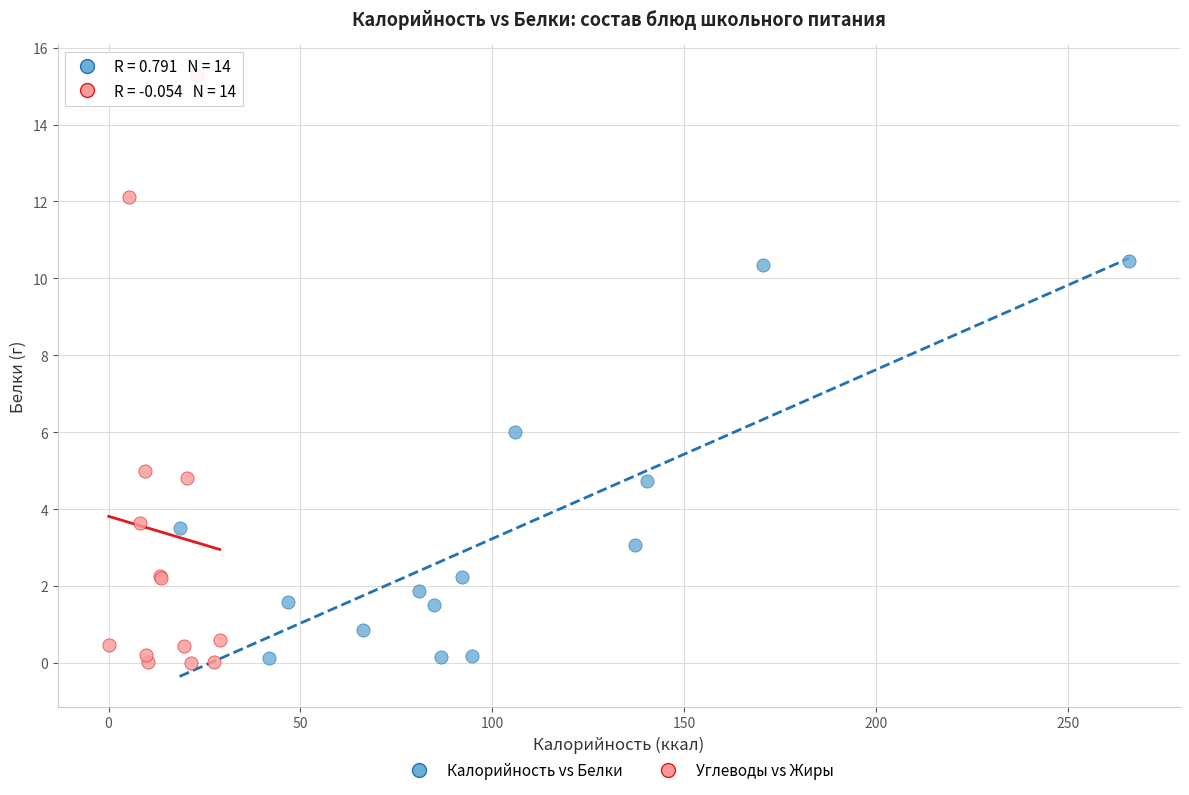

Which series reaches the maximum Y coordinate?

Углеводы vs Жиры